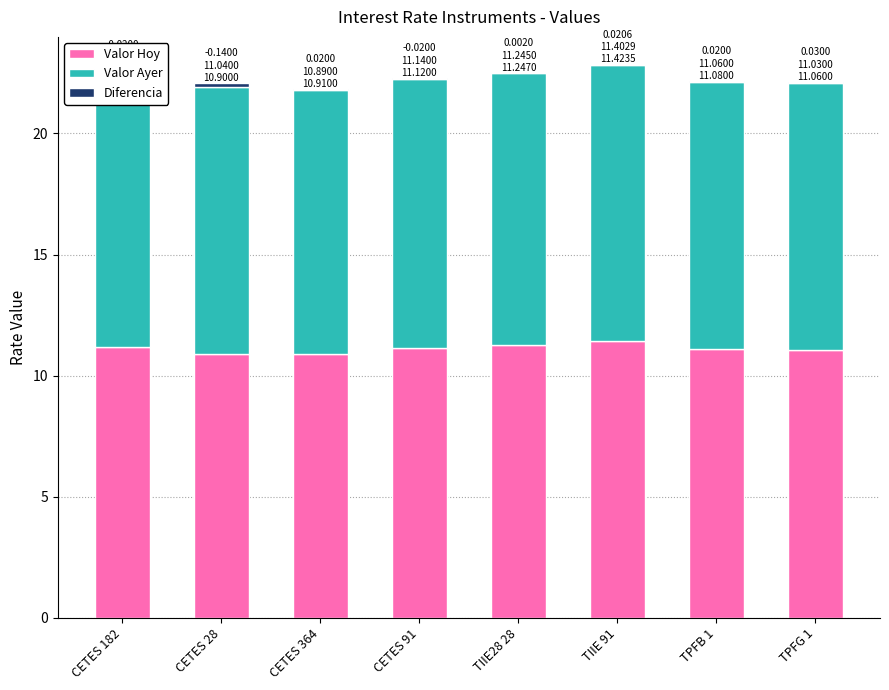

What is the maximum value for Valor Hoy?

11.4